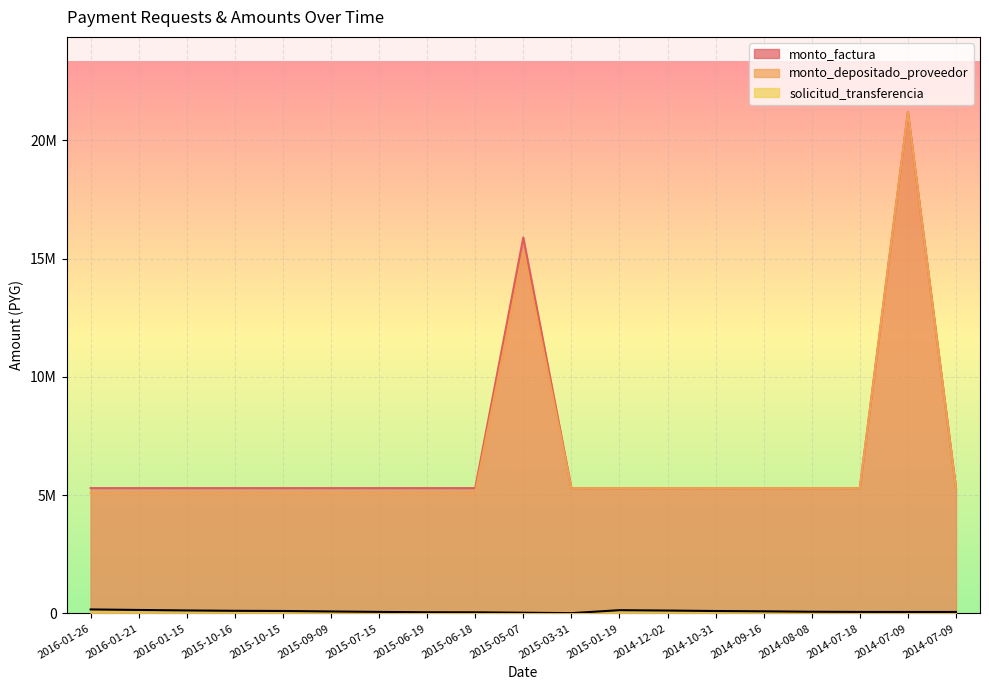

What is the label of the 15th point from the left?

2014-09-16